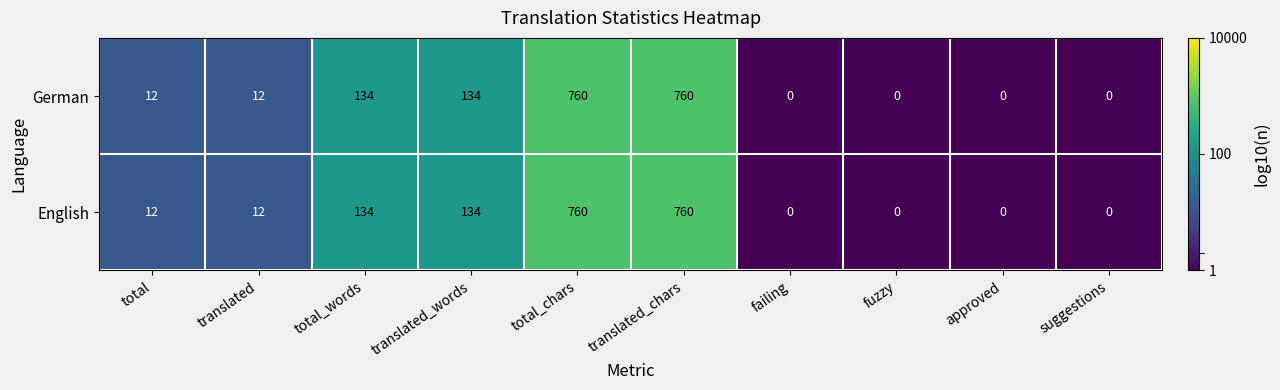

How many categories are shown in the chart?

10